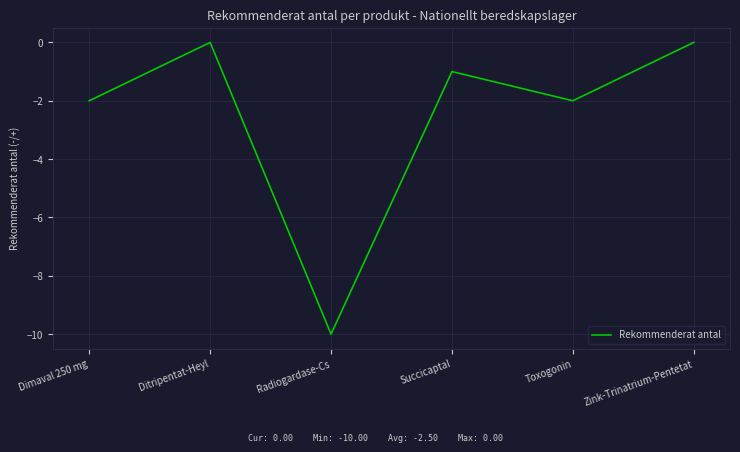

How many lines are shown in the chart?

1